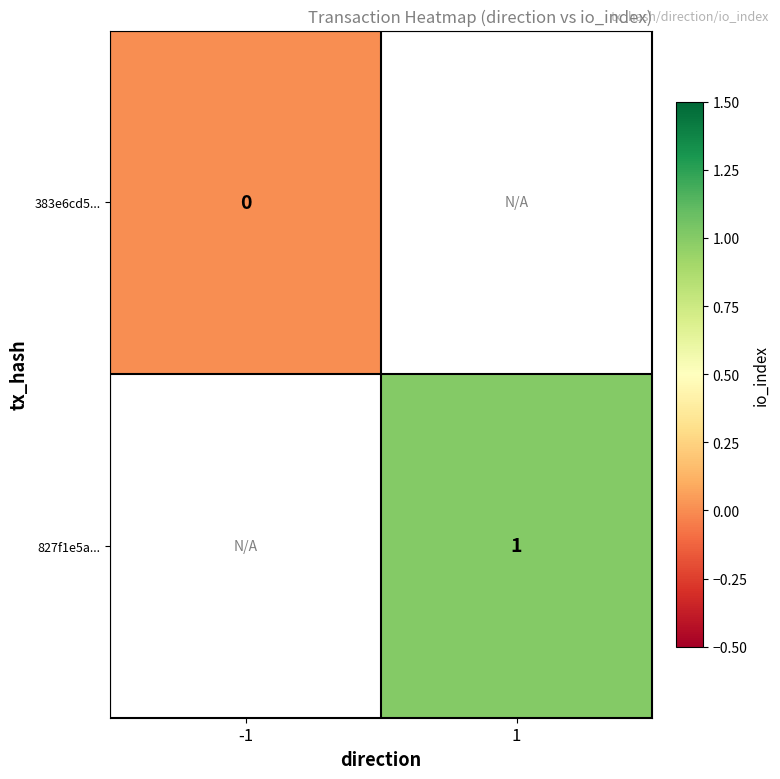

Which label corresponds to the largest value in the chart?

1